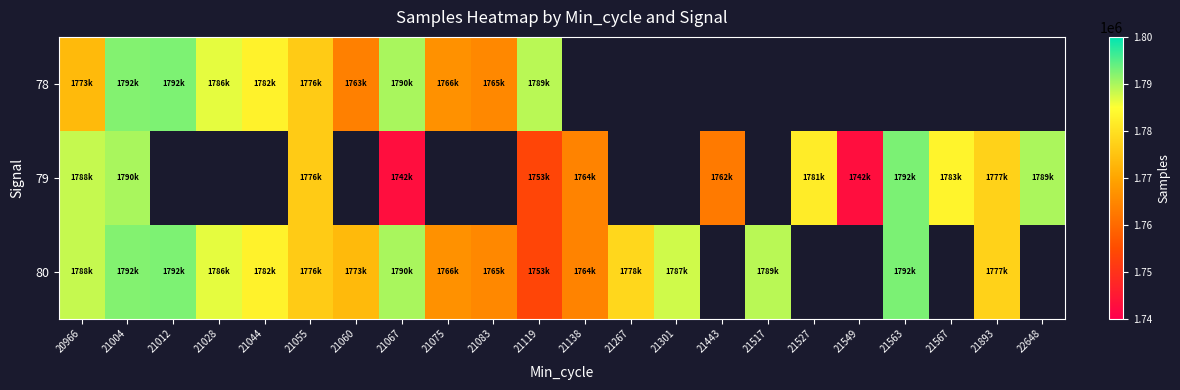

What is the approximate value of 80 at 21055?

1776407.0